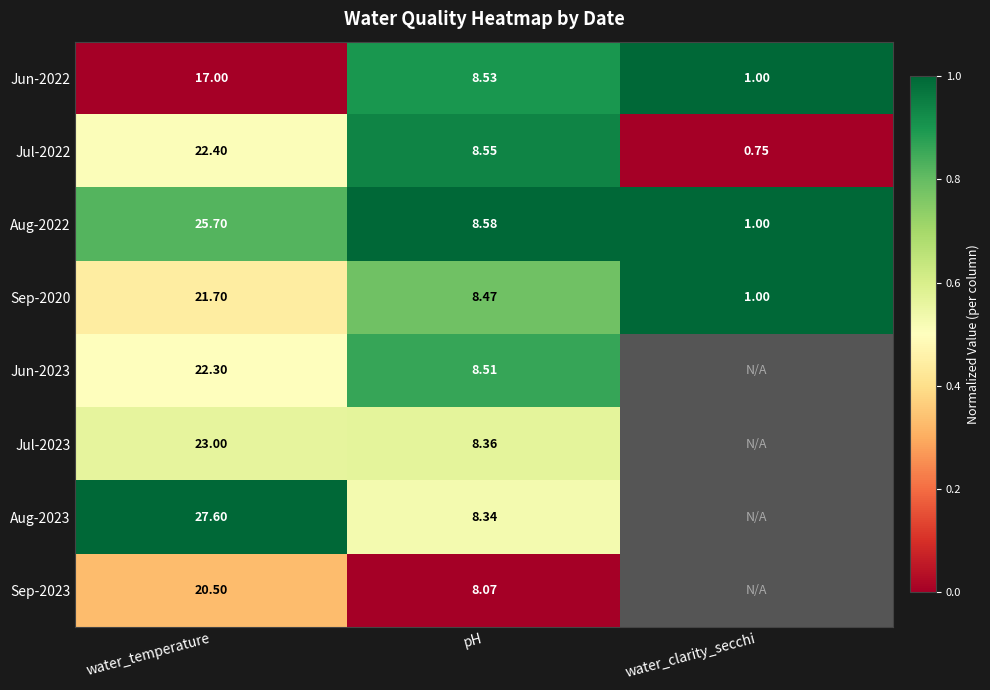

The value of Jun-2022 at water_temperature is -0.7. True or false?

False